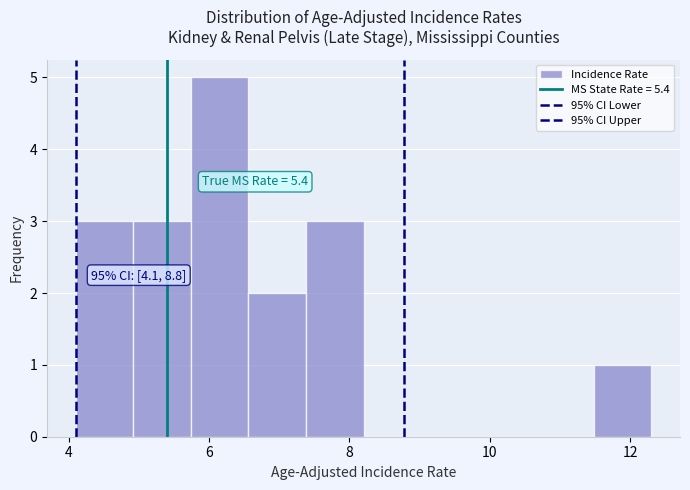

Which range on the x-axis has the tallest bar?

5.74 to 6.56